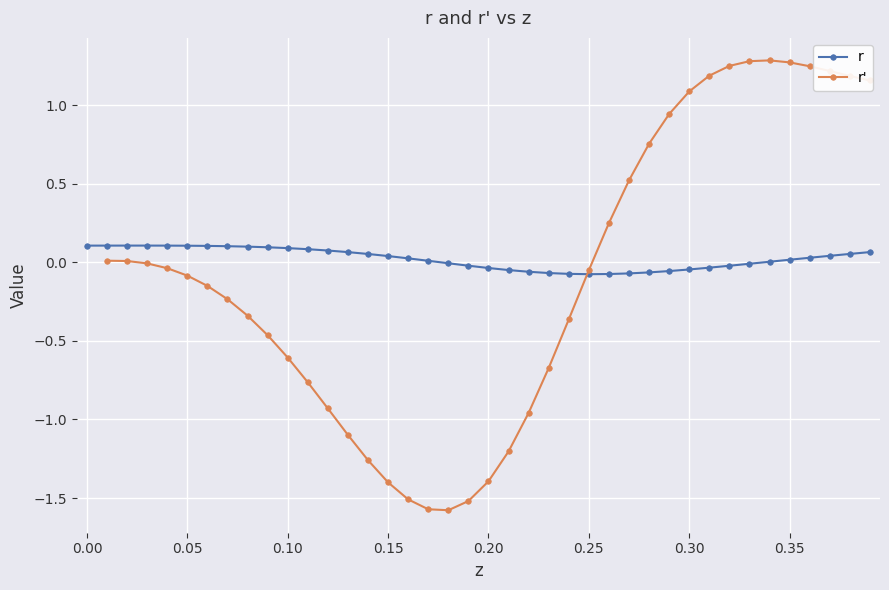

True or false: r' and r intersect in this chart.

True